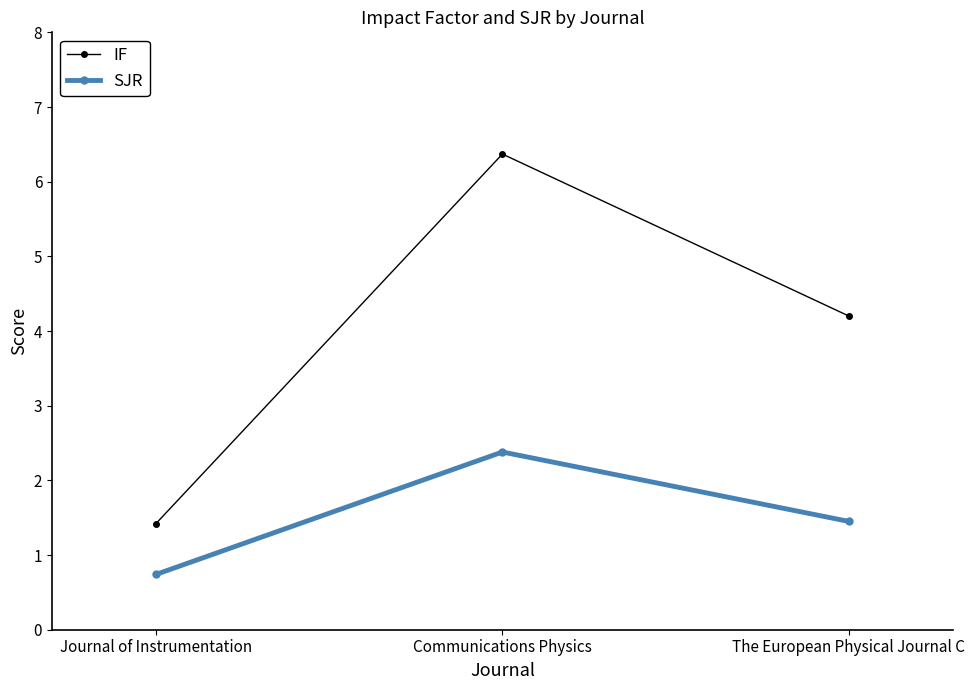

At which category is the sum across all series the highest?

Communications Physics